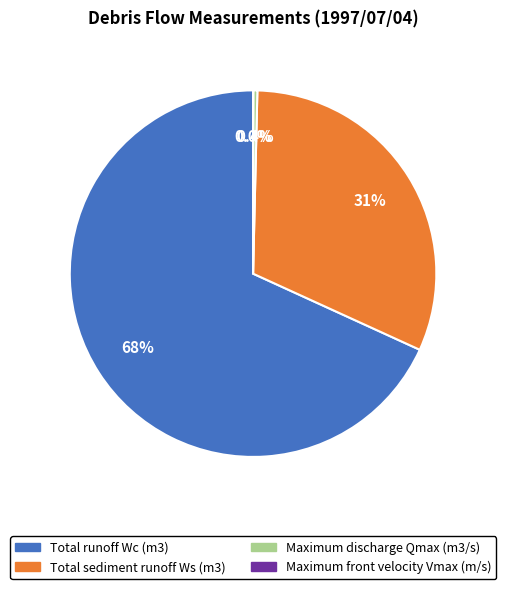

To the nearest percent, what is the difference between the largest and smallest slice percentages?

68%